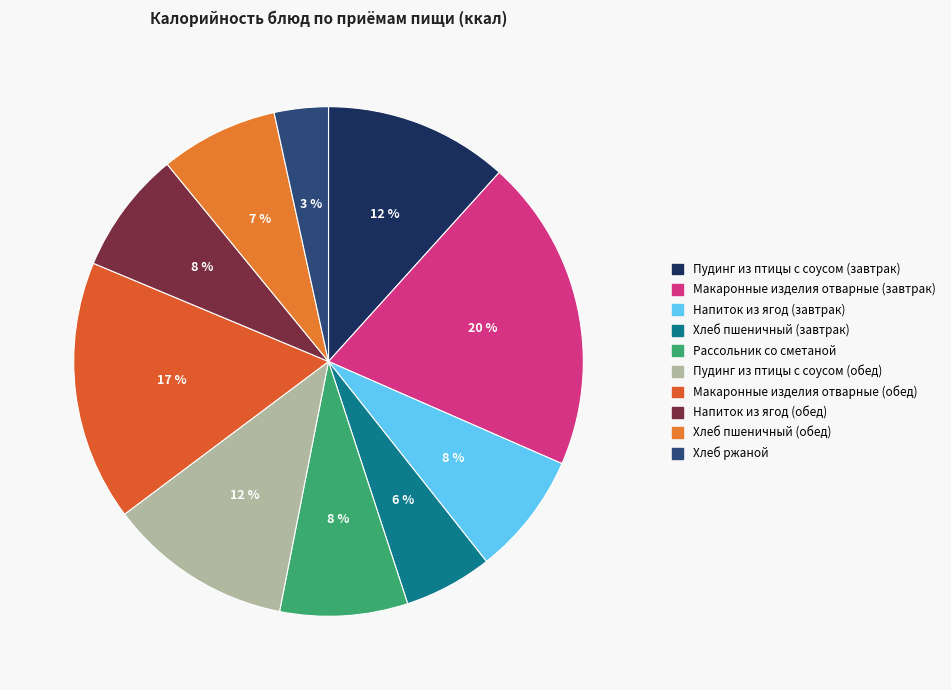

Combined, do Макаронные изделия отварные (завтрак) and Пудинг из птицы с соусом (завтрак) account for over 50%?

No